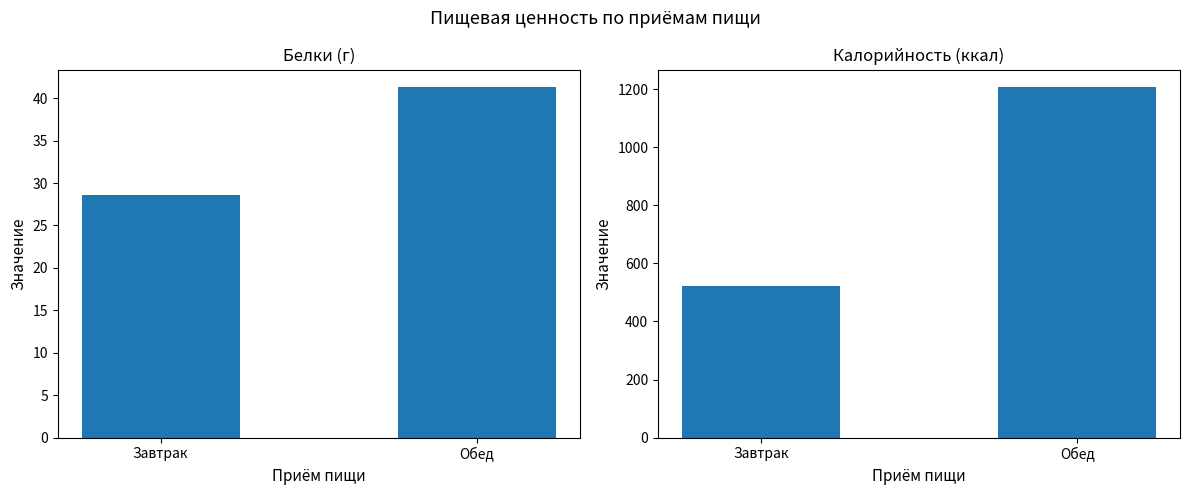

True or false: Белки has a value of 41.3 at Обед.

True